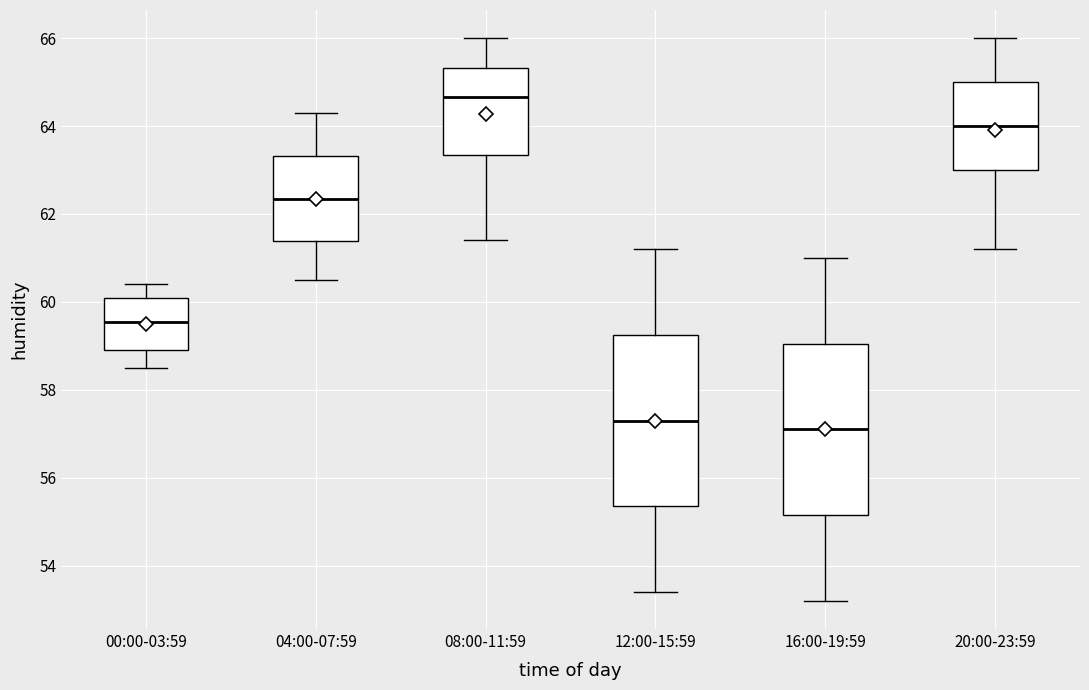

Where is the upper edge of the box for 12:00-15:59 on the y-axis? The values are not printed on the chart, so give them approximately, as read against the axis.

59.2